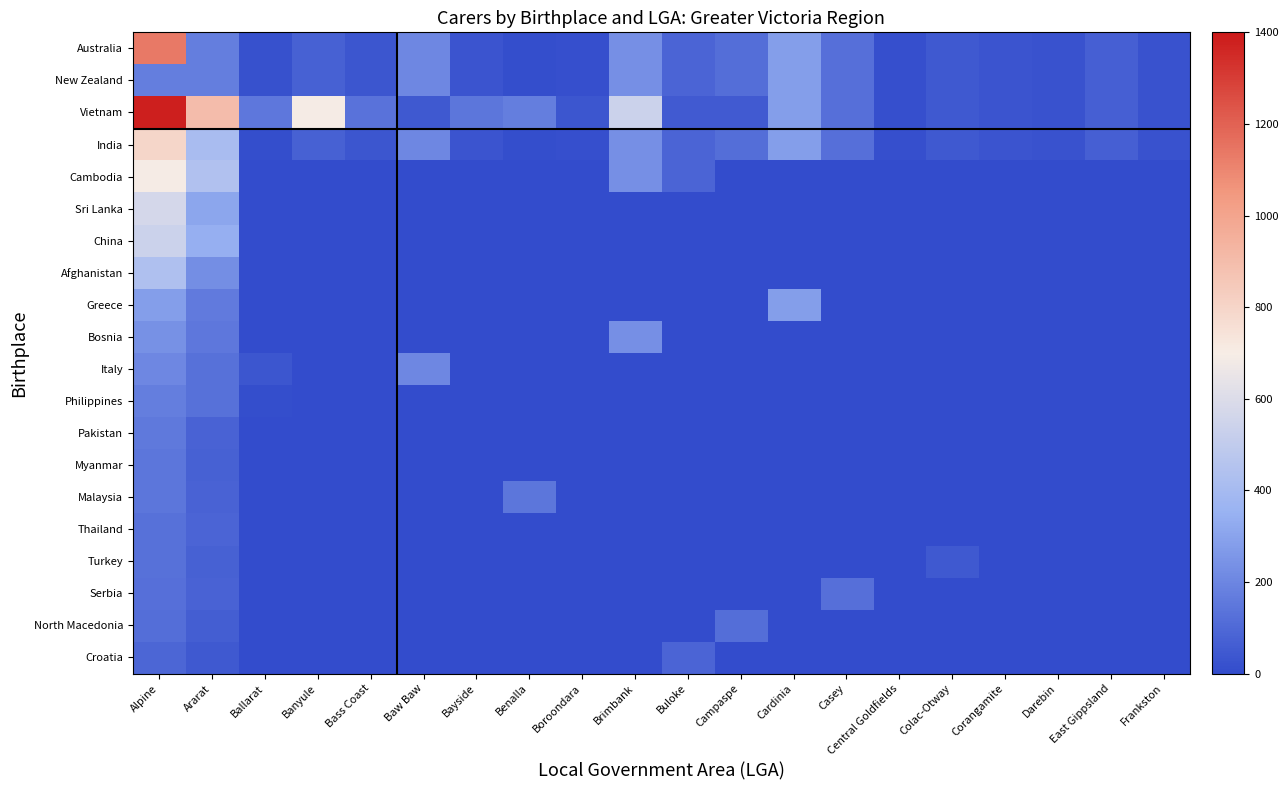

Reading left to right, what are all the values shown in this chart?

Australia: Alpine=1136	Ararat=170	Ballarat=17	Banyule=72	Bass Coast=34	Baw Baw=204	Bayside=28	Benalla=7	Boroondara=12	Brimbank=235	Buloke=86	Campaspe=118	Cardinia=284	Casey=122	Central Goldfields=16	Colac-Otway=45	Corangamite=30	Darebin=25	East Gippsland=69	Frankston=27
New Zealand: Alpine=170	Ararat=172	Ballarat=17	Banyule=72	Bass Coast=34	Baw Baw=204	Bayside=28	Benalla=7	Boroondara=12	Brimbank=235	Buloke=86	Campaspe=118	Cardinia=284	Casey=122	Central Goldfields=16	Colac-Otway=45	Corangamite=30	Darebin=25	East Gippsland=69	Frankston=27
Vietnam: Alpine=1382	Ararat=900	Ballarat=152	Banyule=693	Bass Coast=132	Baw Baw=47	Bayside=147	Benalla=172	Boroondara=35	Brimbank=536	Buloke=51	Campaspe=51	Cardinia=284	Casey=122	Central Goldfields=16	Colac-Otway=45	Corangamite=30	Darebin=25	East Gippsland=69	Frankston=27
India: Alpine=793	Ararat=414	Ballarat=6	Banyule=72	Bass Coast=34	Baw Baw=204	Bayside=28	Benalla=7	Boroondara=12	Brimbank=235	Buloke=86	Campaspe=118	Cardinia=284	Casey=122	Central Goldfields=16	Colac-Otway=45	Corangamite=30	Darebin=25	East Gippsland=69	Frankston=27
Cambodia: Alpine=691	Ararat=438	Ballarat=0	Banyule=0	Bass Coast=0	Baw Baw=0	Bayside=0	Benalla=0	Boroondara=0	Brimbank=235	Buloke=86	Campaspe=0	Cardinia=0	Casey=0	Central Goldfields=0	Colac-Otway=0	Corangamite=0	Darebin=0	East Gippsland=0	Frankston=0
Sri Lanka: Alpine=570	Ararat=309	Ballarat=0	Banyule=0	Bass Coast=0	Baw Baw=0	Bayside=0	Benalla=0	Boroondara=0	Brimbank=0	Buloke=0	Campaspe=0	Cardinia=0	Casey=0	Central Goldfields=0	Colac-Otway=0	Corangamite=0	Darebin=0	East Gippsland=0	Frankston=0
China: Alpine=538	Ararat=340	Ballarat=0	Banyule=0	Bass Coast=0	Baw Baw=0	Bayside=0	Benalla=0	Boroondara=0	Brimbank=0	Buloke=0	Campaspe=0	Cardinia=0	Casey=0	Central Goldfields=0	Colac-Otway=0	Corangamite=0	Darebin=0	East Gippsland=0	Frankston=0
Afghanistan: Alpine=437	Ararat=228	Ballarat=0	Banyule=0	Bass Coast=0	Baw Baw=0	Bayside=0	Benalla=0	Boroondara=0	Brimbank=0	Buloke=0	Campaspe=0	Cardinia=0	Casey=0	Central Goldfields=0	Colac-Otway=0	Corangamite=0	Darebin=0	East Gippsland=0	Frankston=0
Greece: Alpine=283	Ararat=162	Ballarat=0	Banyule=0	Bass Coast=0	Baw Baw=0	Bayside=0	Benalla=0	Boroondara=0	Brimbank=0	Buloke=0	Campaspe=0	Cardinia=284	Casey=0	Central Goldfields=0	Colac-Otway=0	Corangamite=0	Darebin=0	East Gippsland=0	Frankston=0
Bosnia: Alpine=240	Ararat=148	Ballarat=0	Banyule=0	Bass Coast=0	Baw Baw=0	Bayside=0	Benalla=0	Boroondara=0	Brimbank=235	Buloke=0	Campaspe=0	Cardinia=0	Casey=0	Central Goldfields=0	Colac-Otway=0	Corangamite=0	Darebin=0	East Gippsland=0	Frankston=0
Italy: Alpine=203	Ararat=129	Ballarat=33	Banyule=0	Bass Coast=0	Baw Baw=204	Bayside=0	Benalla=0	Boroondara=0	Brimbank=0	Buloke=0	Campaspe=0	Cardinia=0	Casey=0	Central Goldfields=0	Colac-Otway=0	Corangamite=0	Darebin=0	East Gippsland=0	Frankston=0
Philippines: Alpine=174	Ararat=126	Ballarat=9	Banyule=0	Bass Coast=0	Baw Baw=0	Bayside=0	Benalla=0	Boroondara=0	Brimbank=0	Buloke=0	Campaspe=0	Cardinia=0	Casey=0	Central Goldfields=0	Colac-Otway=0	Corangamite=0	Darebin=0	East Gippsland=0	Frankston=0
Pakistan: Alpine=158	Ararat=78	Ballarat=0	Banyule=0	Bass Coast=0	Baw Baw=0	Bayside=0	Benalla=0	Boroondara=0	Brimbank=0	Buloke=0	Campaspe=0	Cardinia=0	Casey=0	Central Goldfields=0	Colac-Otway=0	Corangamite=0	Darebin=0	East Gippsland=0	Frankston=0
Myanmar: Alpine=145	Ararat=74	Ballarat=0	Banyule=0	Bass Coast=0	Baw Baw=0	Bayside=0	Benalla=0	Boroondara=0	Brimbank=0	Buloke=0	Campaspe=0	Cardinia=0	Casey=0	Central Goldfields=0	Colac-Otway=0	Corangamite=0	Darebin=0	East Gippsland=0	Frankston=0
Malaysia: Alpine=147	Ararat=80	Ballarat=0	Banyule=0	Bass Coast=0	Baw Baw=0	Bayside=0	Benalla=147	Boroondara=0	Brimbank=0	Buloke=0	Campaspe=0	Cardinia=0	Casey=0	Central Goldfields=0	Colac-Otway=0	Corangamite=0	Darebin=0	East Gippsland=0	Frankston=0
Thailand: Alpine=128	Ararat=83	Ballarat=0	Banyule=0	Bass Coast=0	Baw Baw=0	Bayside=0	Benalla=0	Boroondara=0	Brimbank=0	Buloke=0	Campaspe=0	Cardinia=0	Casey=0	Central Goldfields=0	Colac-Otway=0	Corangamite=0	Darebin=0	East Gippsland=0	Frankston=0
Turkey: Alpine=130	Ararat=76	Ballarat=0	Banyule=0	Bass Coast=0	Baw Baw=0	Bayside=0	Benalla=0	Boroondara=0	Brimbank=0	Buloke=0	Campaspe=0	Cardinia=0	Casey=0	Central Goldfields=0	Colac-Otway=45	Corangamite=0	Darebin=0	East Gippsland=0	Frankston=0
Serbia: Alpine=125	Ararat=78	Ballarat=0	Banyule=0	Bass Coast=0	Baw Baw=0	Bayside=0	Benalla=0	Boroondara=0	Brimbank=0	Buloke=0	Campaspe=0	Cardinia=0	Casey=122	Central Goldfields=0	Colac-Otway=0	Corangamite=0	Darebin=0	East Gippsland=0	Frankston=0
North Macedonia: Alpine=119	Ararat=65	Ballarat=0	Banyule=0	Bass Coast=0	Baw Baw=0	Bayside=0	Benalla=0	Boroondara=0	Brimbank=0	Buloke=0	Campaspe=118	Cardinia=0	Casey=0	Central Goldfields=0	Colac-Otway=0	Corangamite=0	Darebin=0	East Gippsland=0	Frankston=0
Croatia: Alpine=90	Ararat=45	Ballarat=4	Banyule=0	Bass Coast=0	Baw Baw=0	Bayside=0	Benalla=0	Boroondara=0	Brimbank=0	Buloke=86	Campaspe=0	Cardinia=0	Casey=0	Central Goldfields=0	Colac-Otway=0	Corangamite=0	Darebin=0	East Gippsland=0	Frankston=0